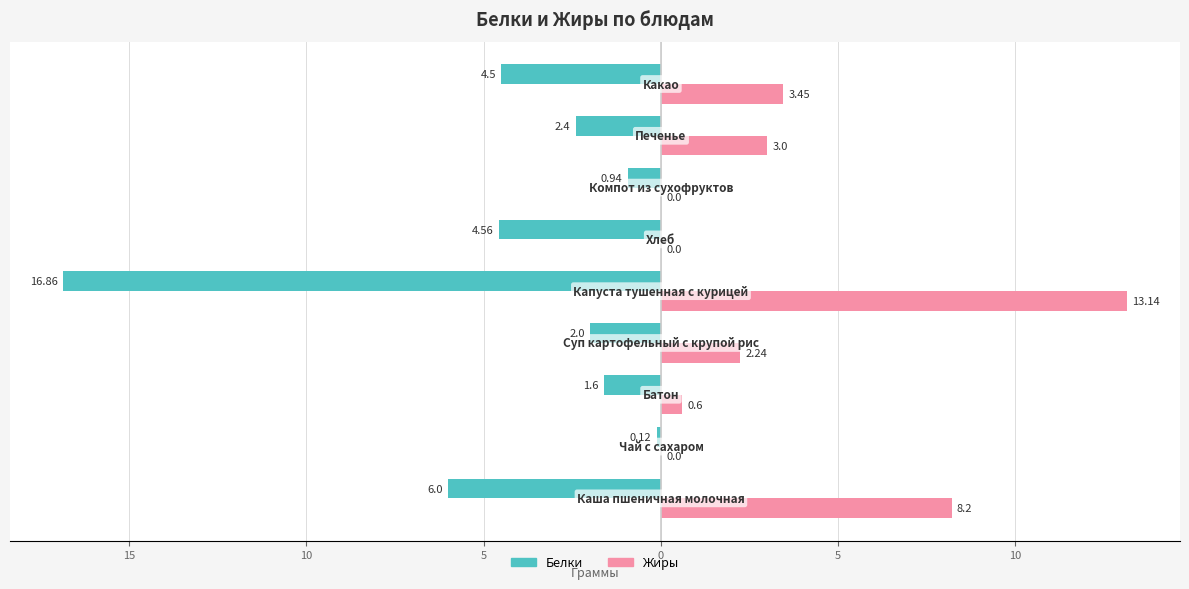

What is the smallest value displayed?

-16.9